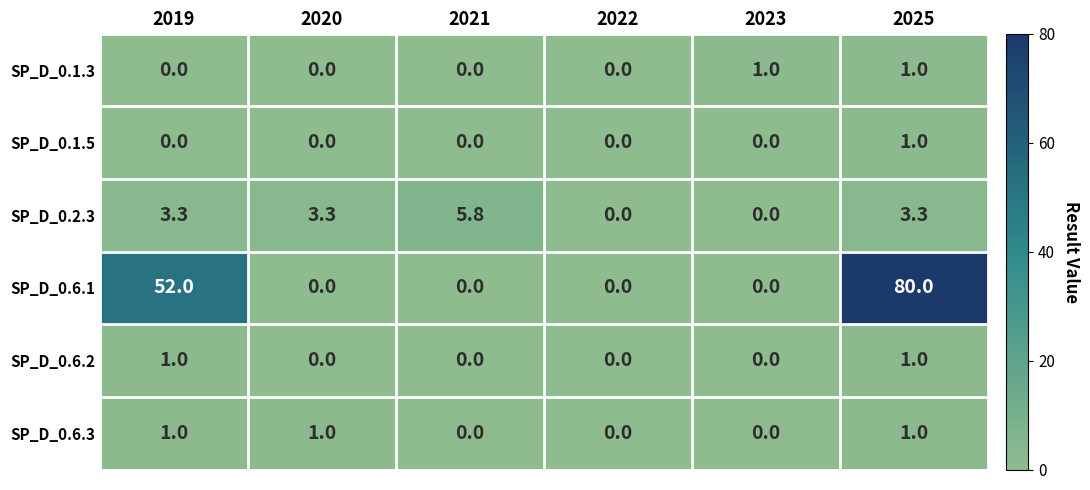

What is the difference between the maximum and second lowest values in the SP_D_0.6.3 series?

1.0